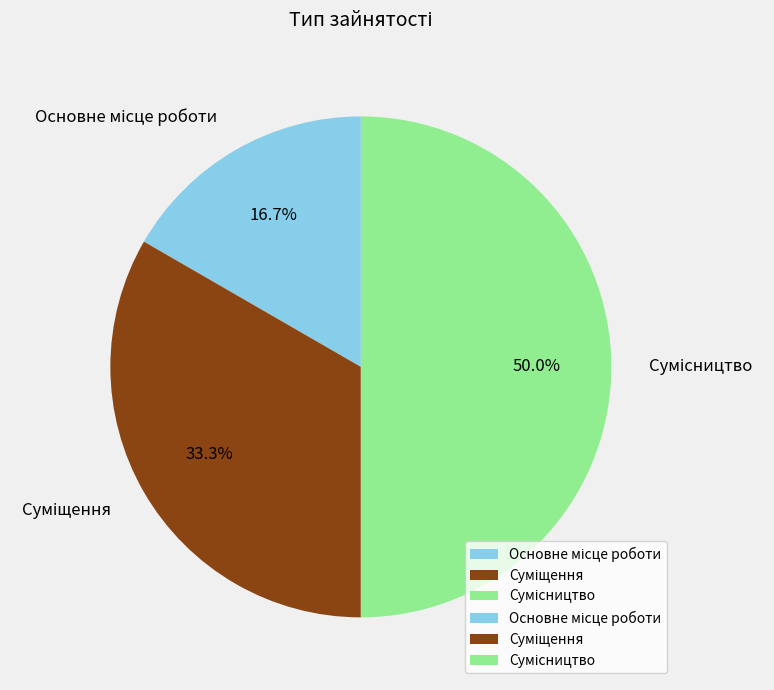

To the nearest percent, what percentage of the pie is Суміщення?

33%